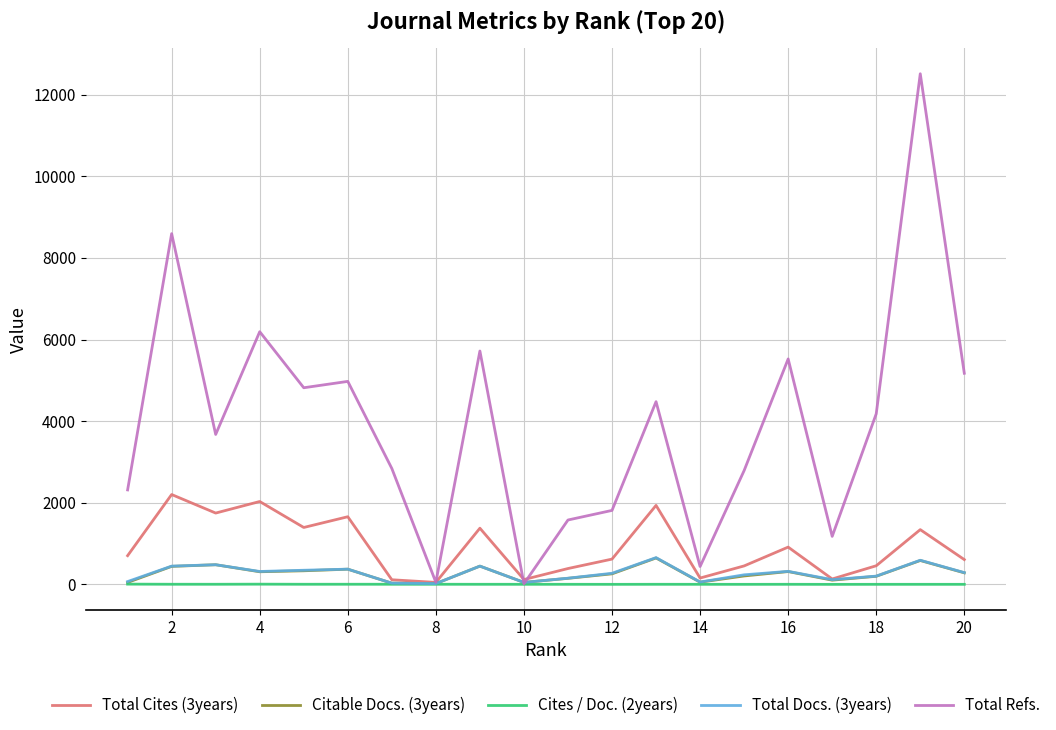

Which series has the largest total across all categories?

Total Refs.